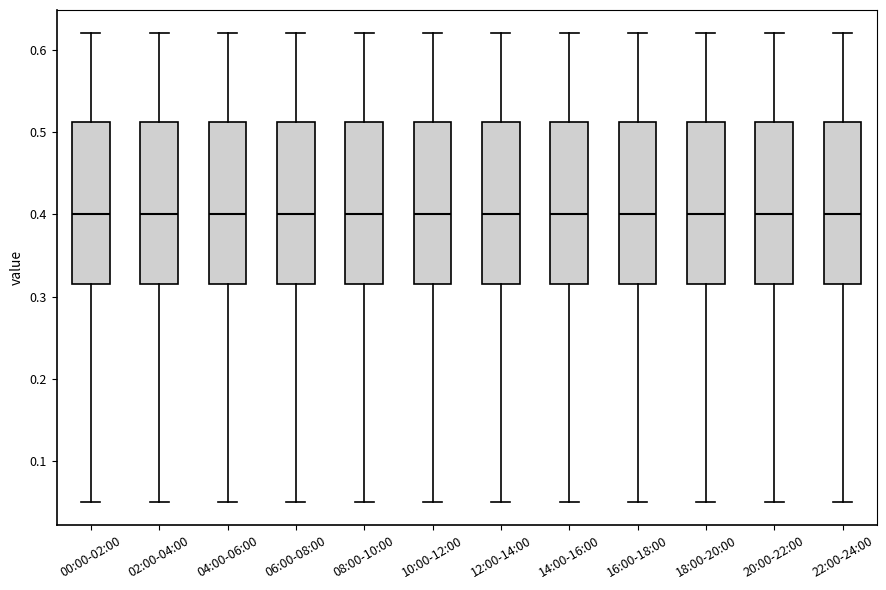

Reading left to right, read every box against the y-axis: the position of its median line, the range the box covers, and the ends of its whiskers. The values are not printed on the chart, so give them approximately, as read against the axis.

00:00-02:00: median 0.40, box 0.32 to 0.51, whiskers 0.05 to 0.62
02:00-04:00: median 0.40, box 0.32 to 0.51, whiskers 0.05 to 0.62
04:00-06:00: median 0.40, box 0.32 to 0.51, whiskers 0.05 to 0.62
06:00-08:00: median 0.40, box 0.32 to 0.51, whiskers 0.05 to 0.62
08:00-10:00: median 0.40, box 0.32 to 0.51, whiskers 0.05 to 0.62
10:00-12:00: median 0.40, box 0.32 to 0.51, whiskers 0.05 to 0.62
12:00-14:00: median 0.40, box 0.32 to 0.51, whiskers 0.05 to 0.62
14:00-16:00: median 0.40, box 0.32 to 0.51, whiskers 0.05 to 0.62
16:00-18:00: median 0.40, box 0.32 to 0.51, whiskers 0.05 to 0.62
18:00-20:00: median 0.40, box 0.32 to 0.51, whiskers 0.05 to 0.62
20:00-22:00: median 0.40, box 0.32 to 0.51, whiskers 0.05 to 0.62
22:00-24:00: median 0.40, box 0.32 to 0.51, whiskers 0.05 to 0.62